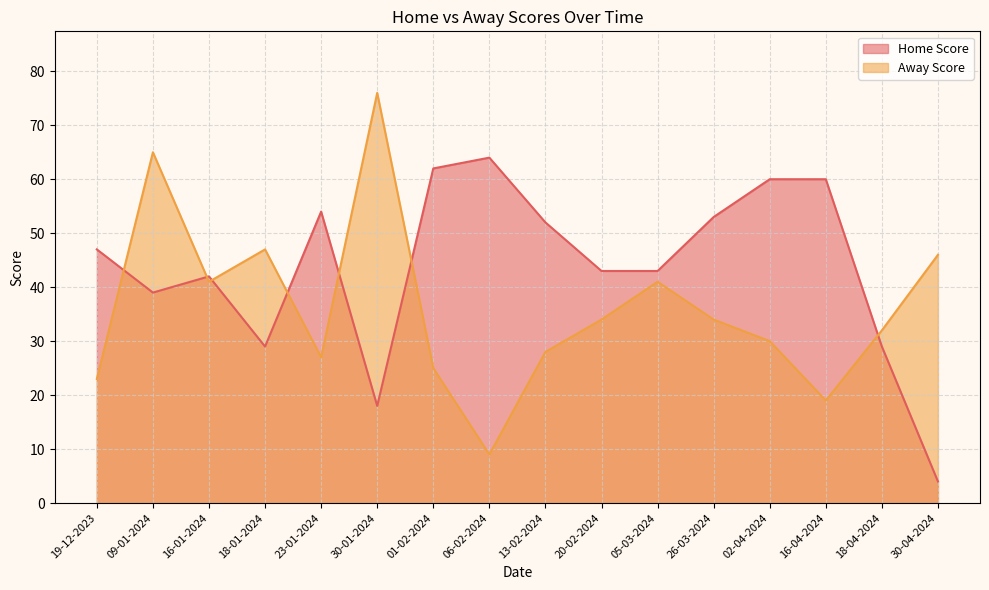

Reading right to left, list all the values displayed in this chart.

Home Score: 4	29	60	60	53	43	43	52	64	62	18	54	29	42	39	47
Away Score: 46	32	19	30	34	41	34	28	9	25	76	27	47	41	65	23